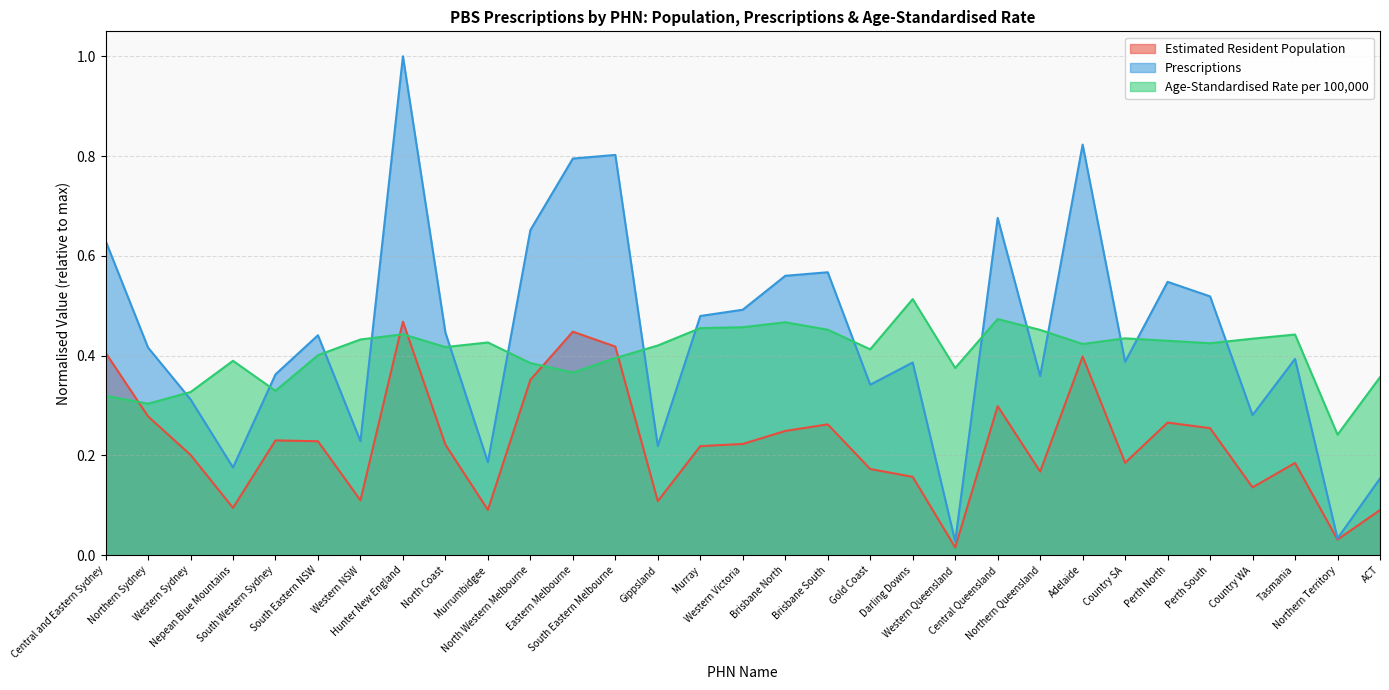

What is the difference between the highest and lowest values at South Western Sydney?

0.1